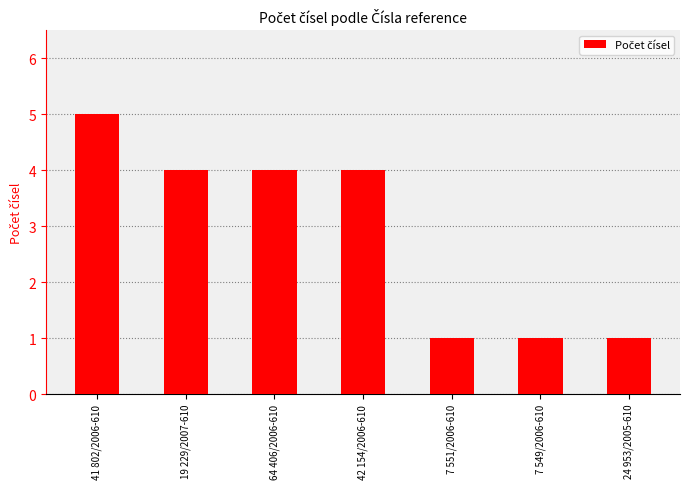

The value at 19 229/2007-610 is 5. True or false?

False